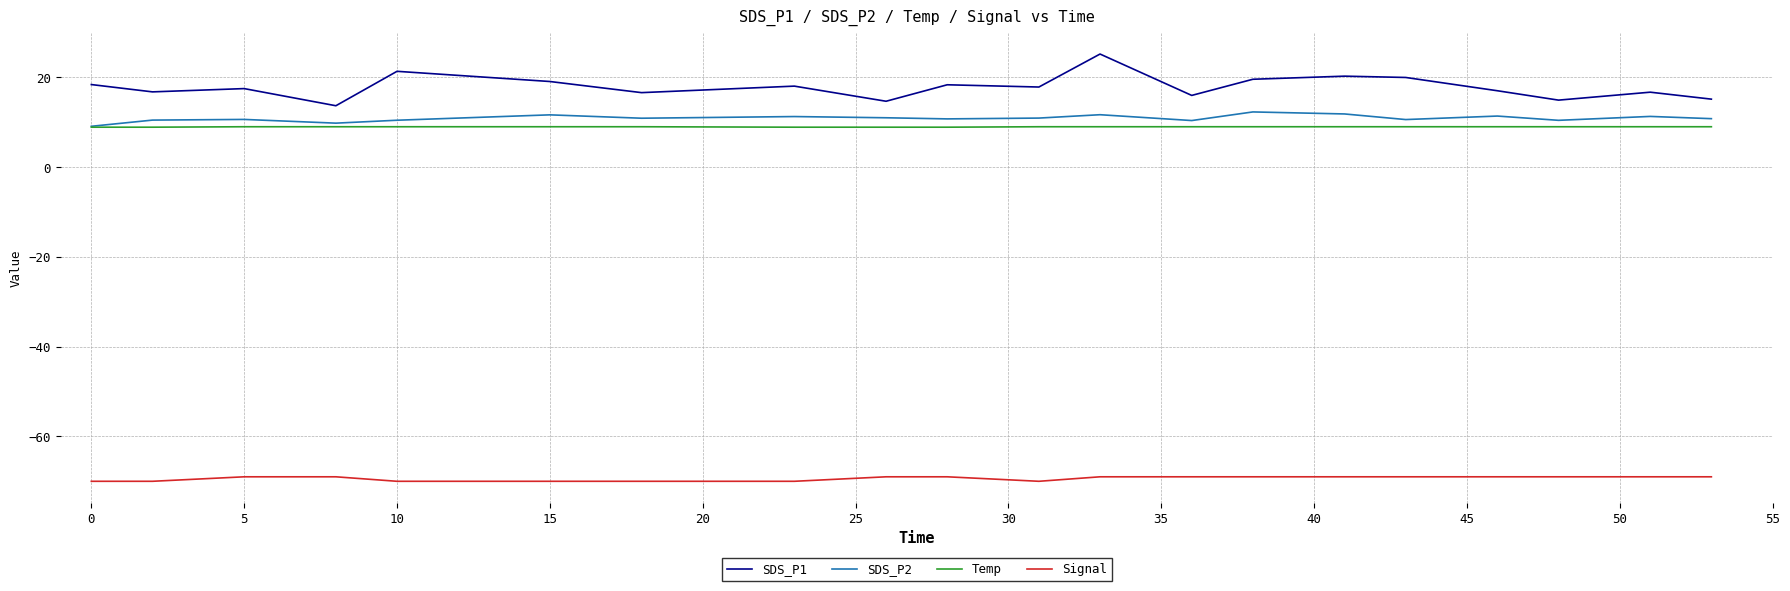

Which series has the largest range (max minus min)?

SDS_P1